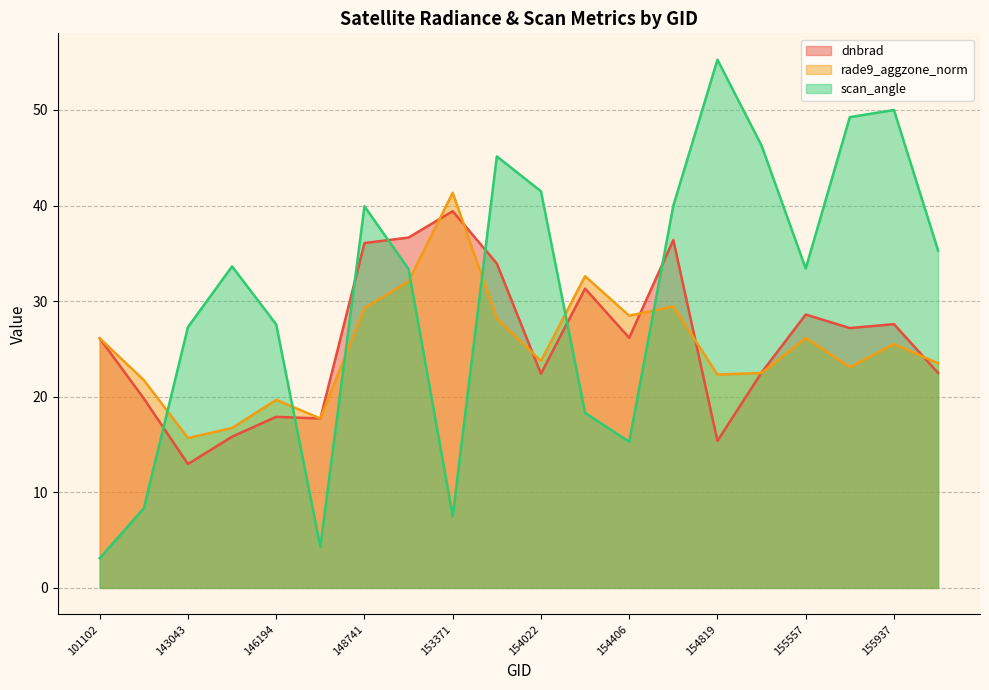

At which category does rade9_aggzone_norm reach its first local valley?

143043